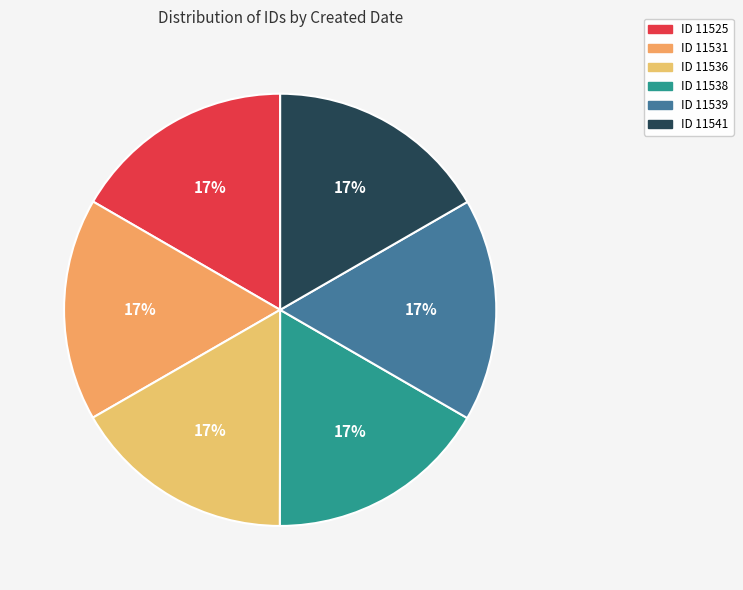

Count the number of slices in the pie.

6